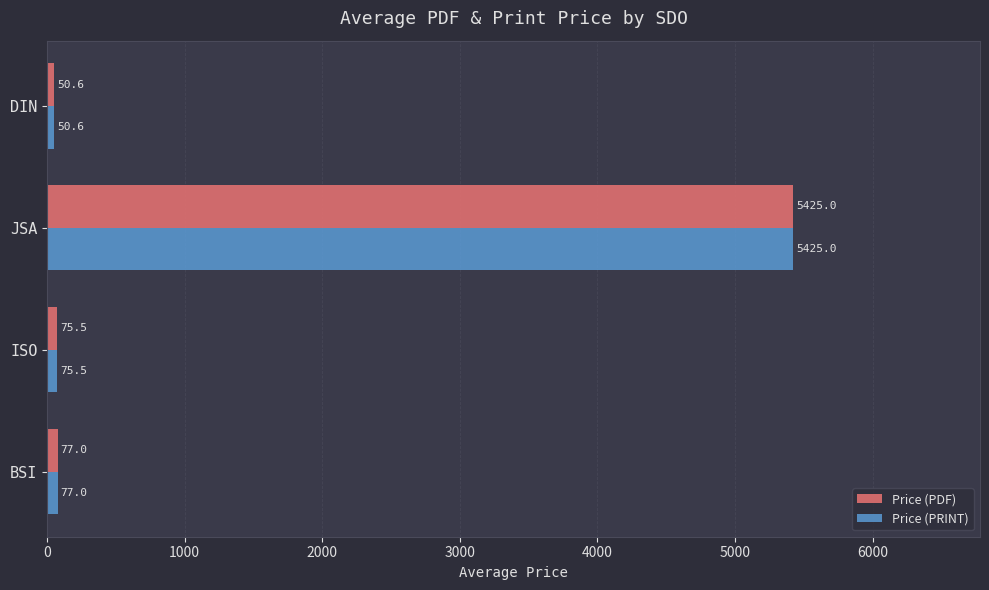

At how many categories does at least one series exceed 312?

1